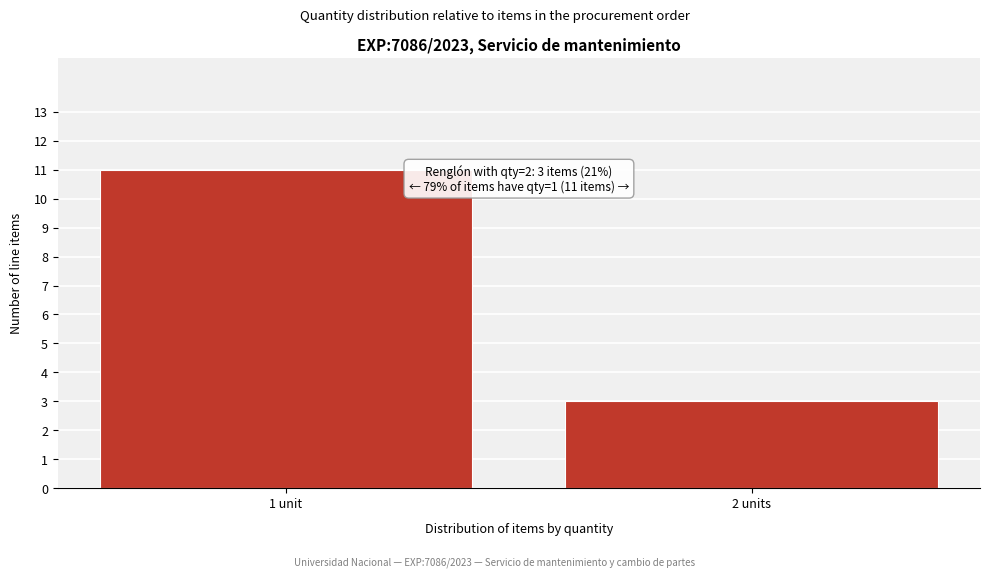

Reading left to right, list all the values displayed in this chart.

11	3